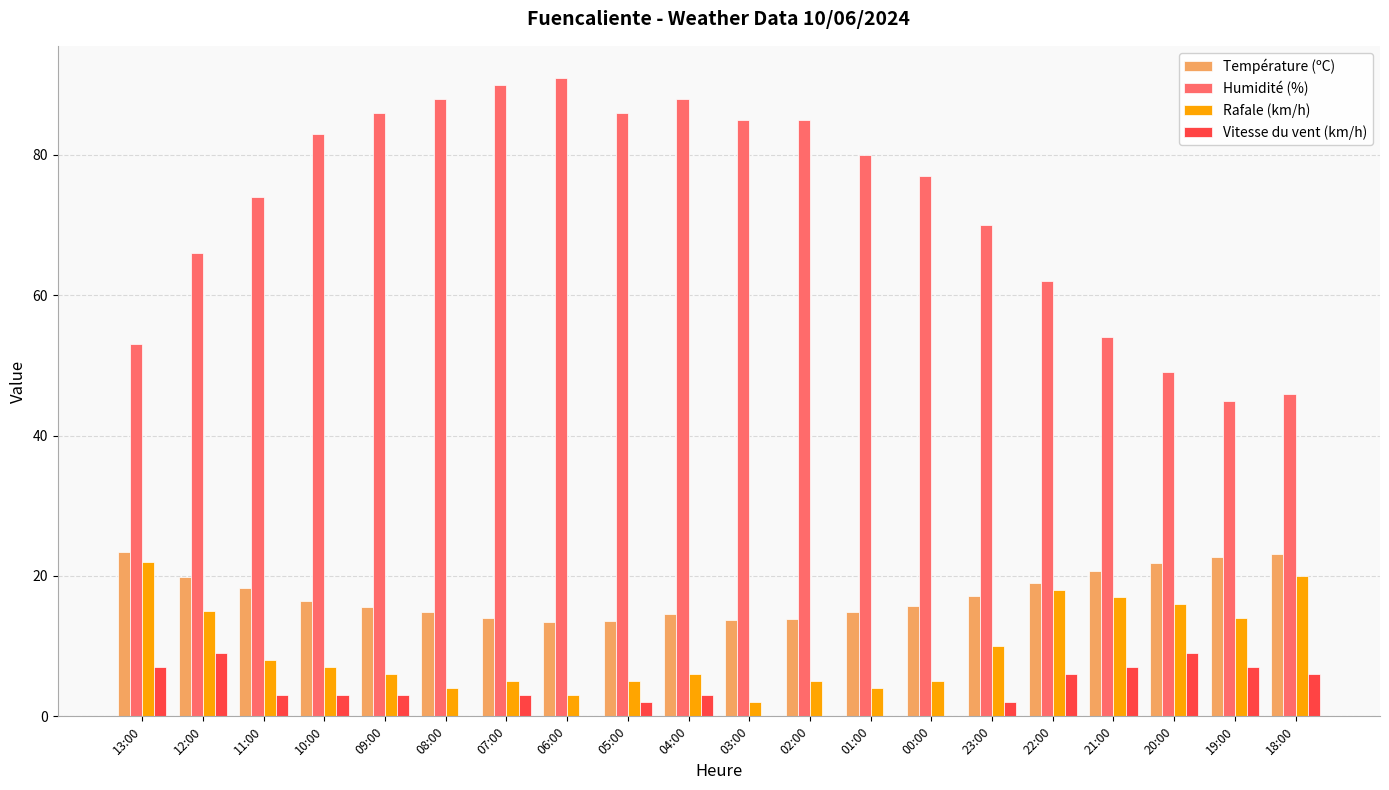

Which series changed the most between 08:00 and 20:00?

Humidité (%)